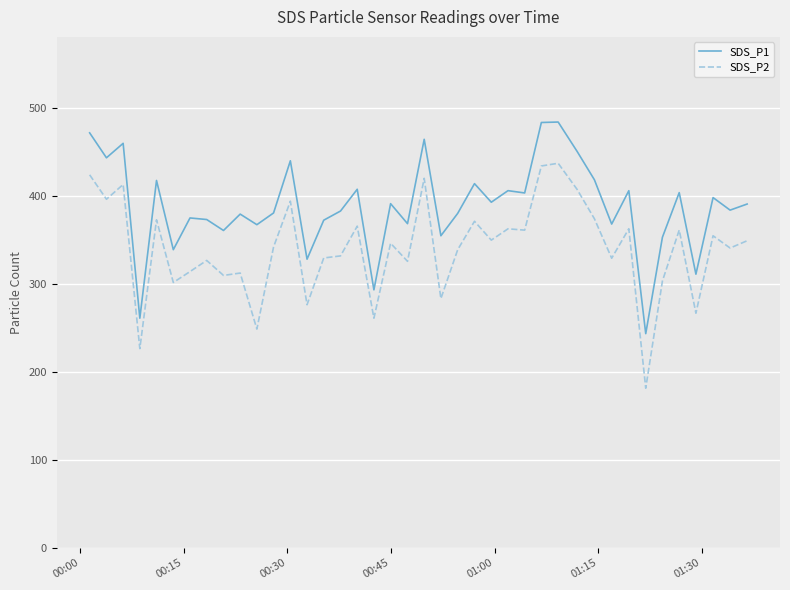

What is the difference between the maximum and minimum values in the SDS_P1 series?

240.7